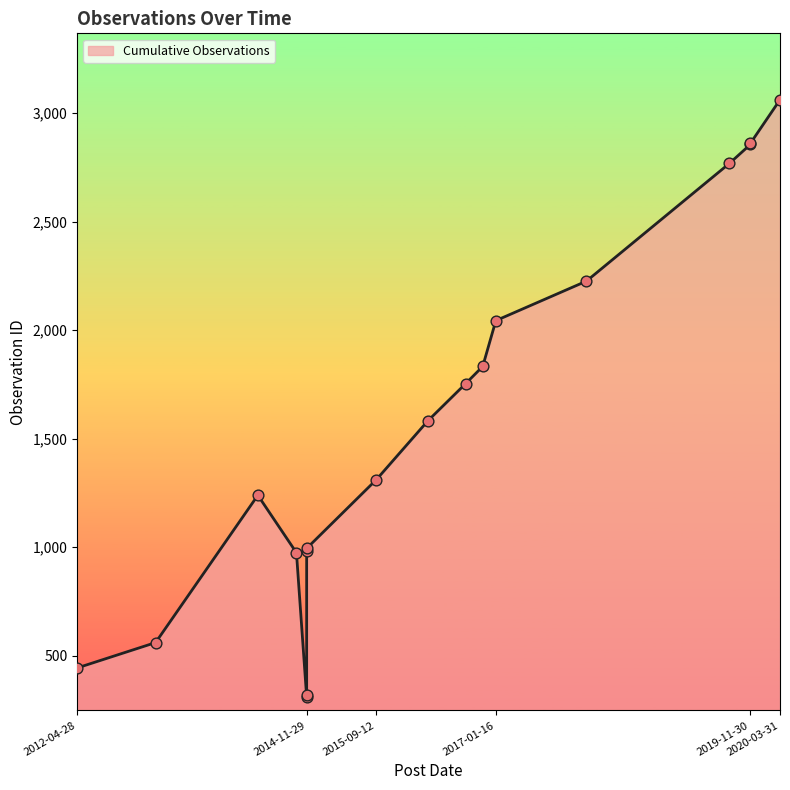

Approximately how many times larger is the value at 2018-01-24 compared to 2014-05-12?

1.8